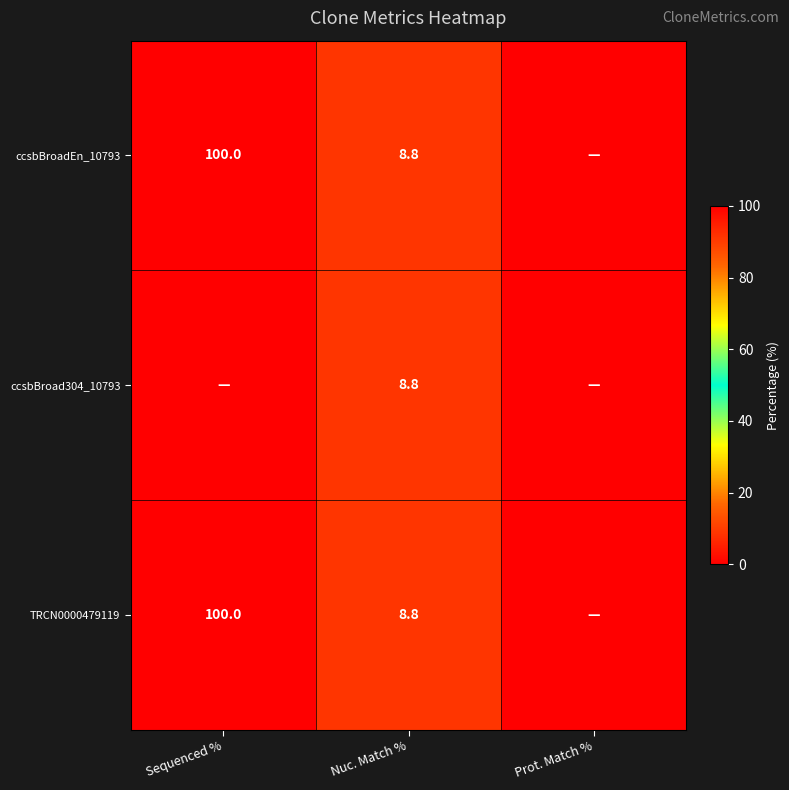

The value of TRCN0000479119 at Sequenced % is 33.9. True or false?

False